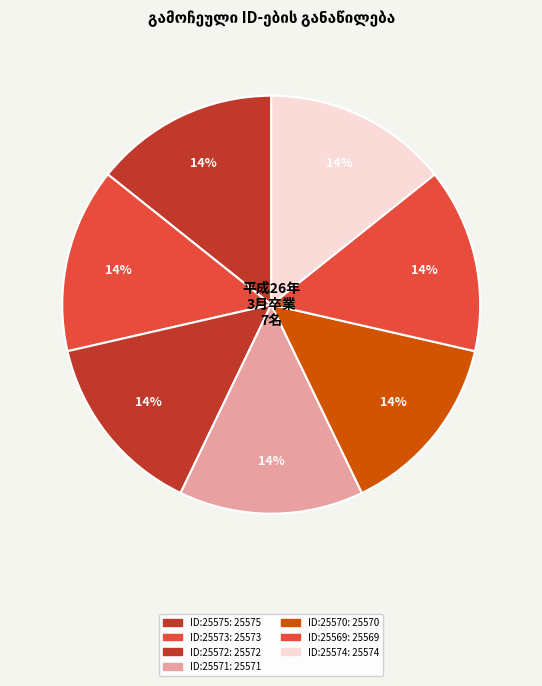

Is there a majority slice in this chart?

No